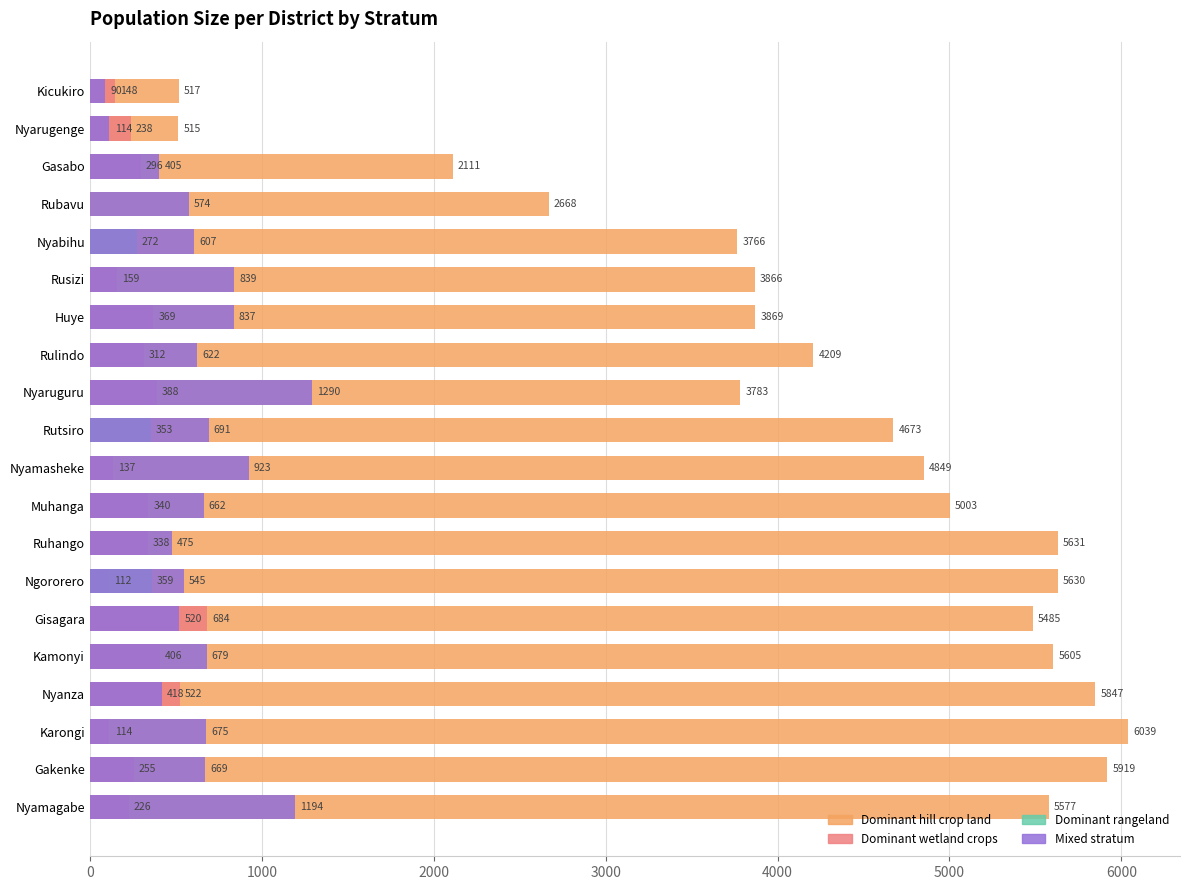

The value of Dominant wetland crops at Nyamasheke is 43. True or false?

False